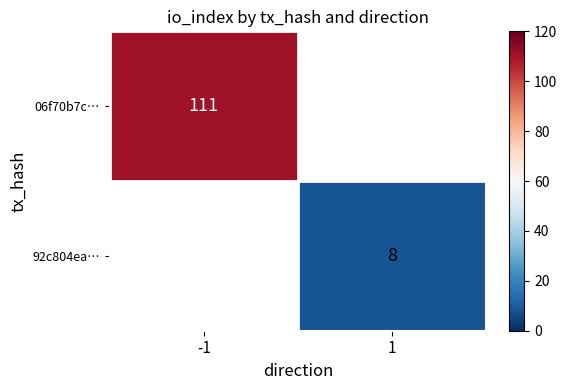

True or false: 92c804ea… has a value of 8 at 1.

True